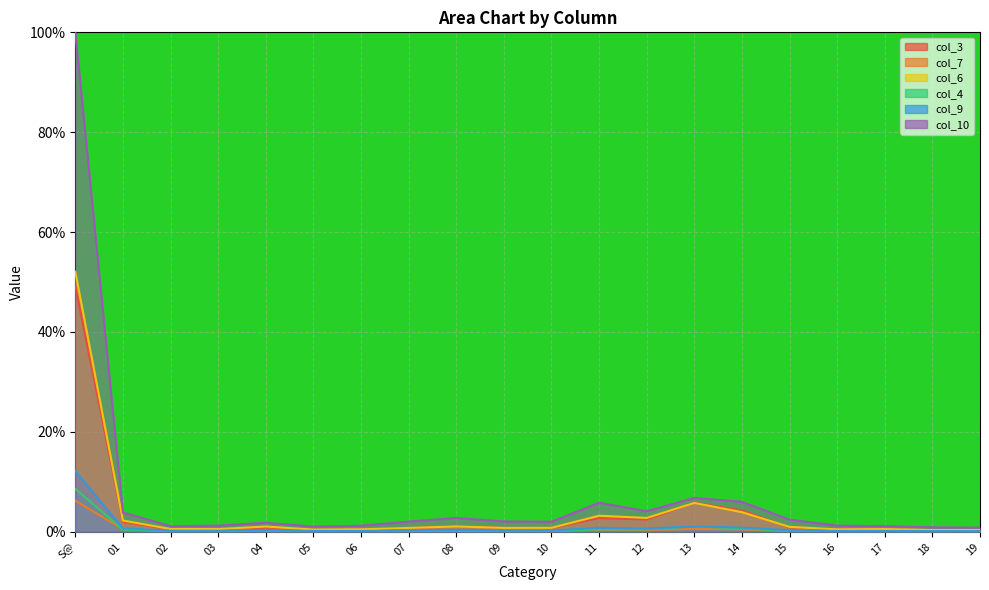

Which has a higher value, 17 or 03?

03